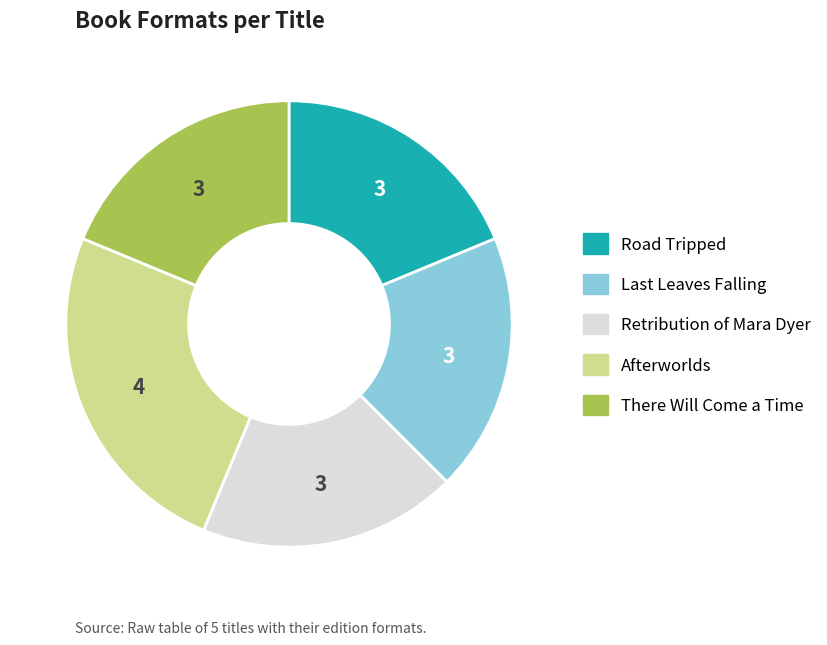

Is there any slice that represents more than half of the pie?

No